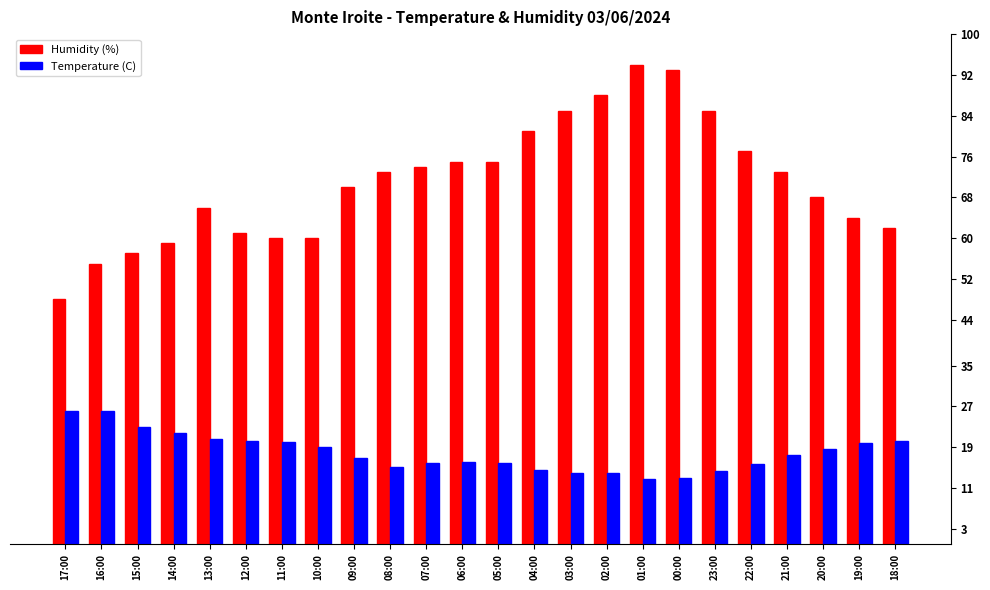

The value of Humidity (%) at 02:00 is 88.0. True or false?

True